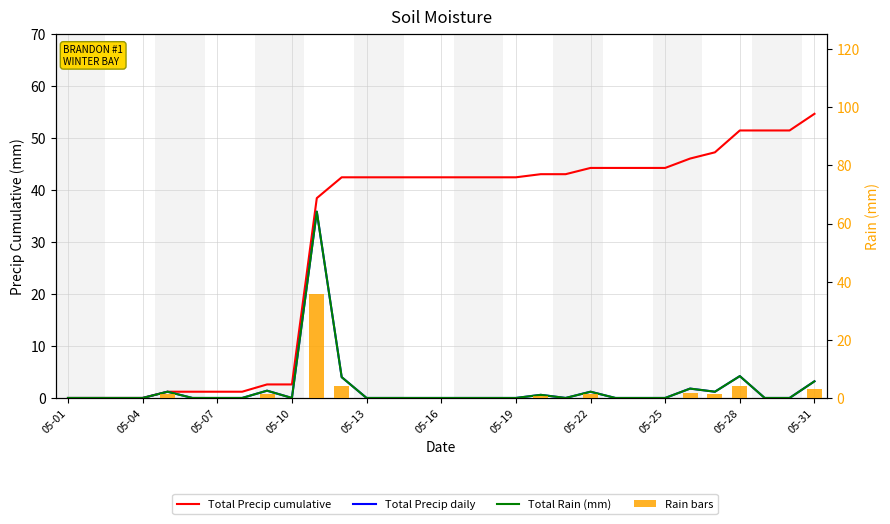

Does the chart contain any negative values?

No